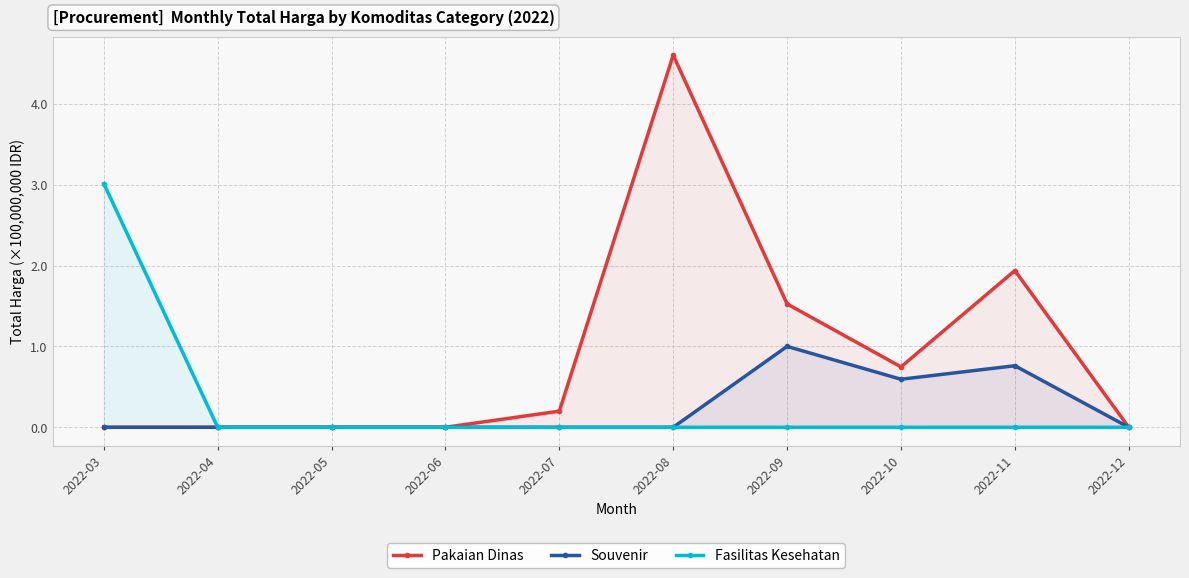

What is the maximum value for Souvenir?

1.0